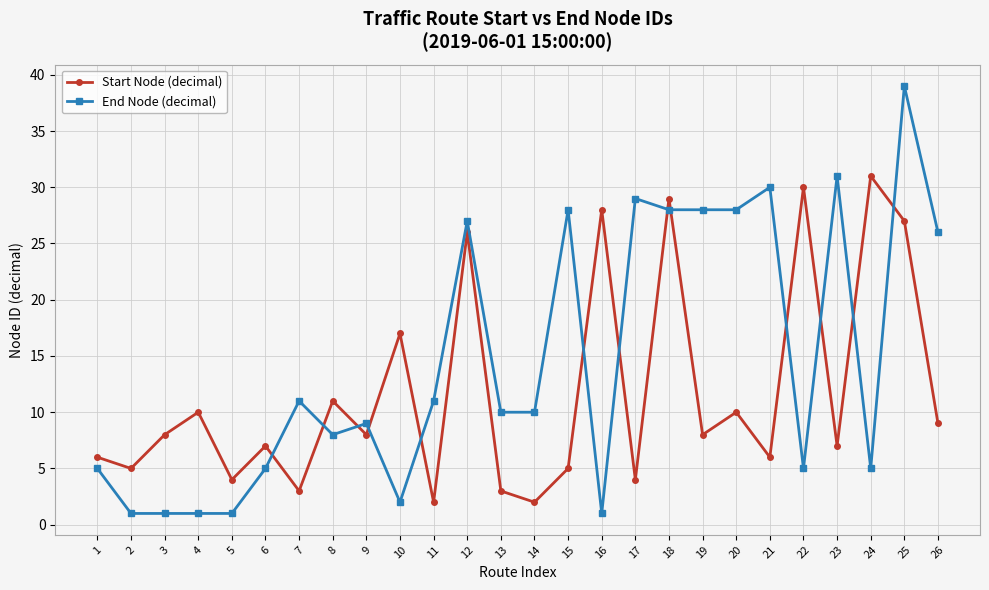

What are all the series names shown in the legend?

Start Node (decimal), End Node (decimal)